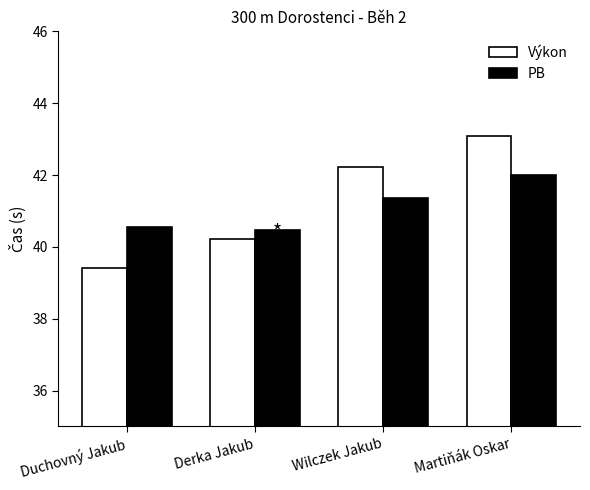

Which series has the largest range (max minus min)?

Výkon